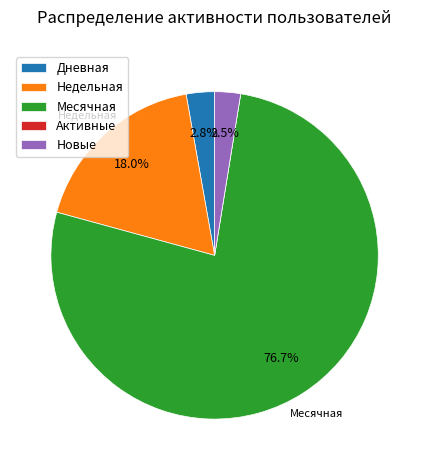

Which has a higher value, Дневная or Месячная?

Месячная